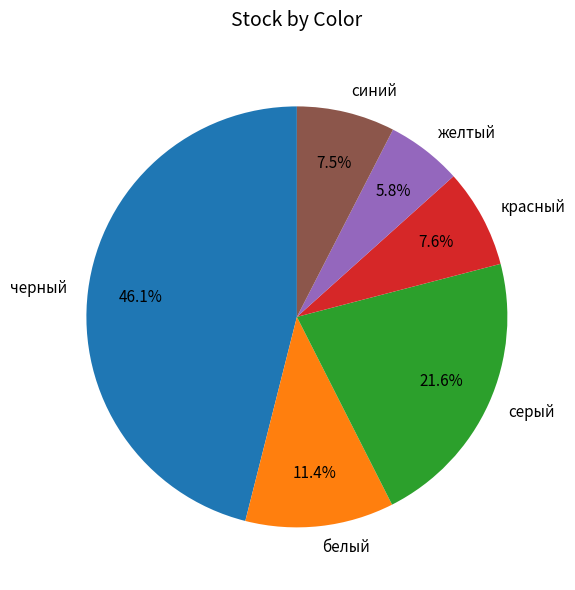

To the nearest percent, what portion does желтый represent?

6%